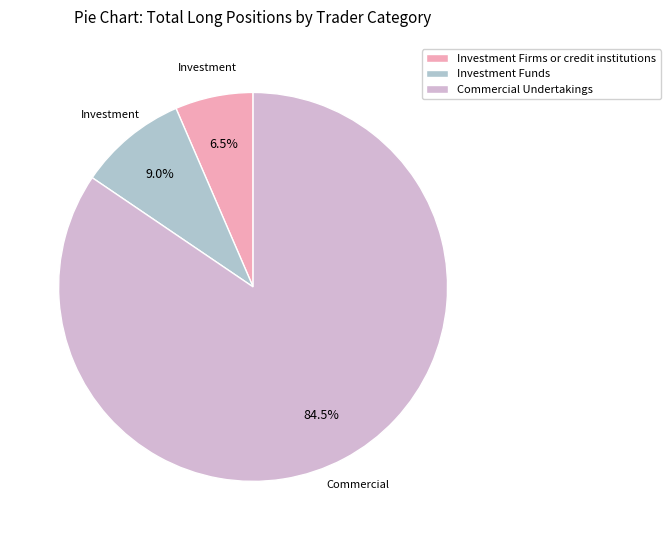

Do Commercial Undertakings and Investment Firms or credit institutions together represent more than half of the pie?

Yes